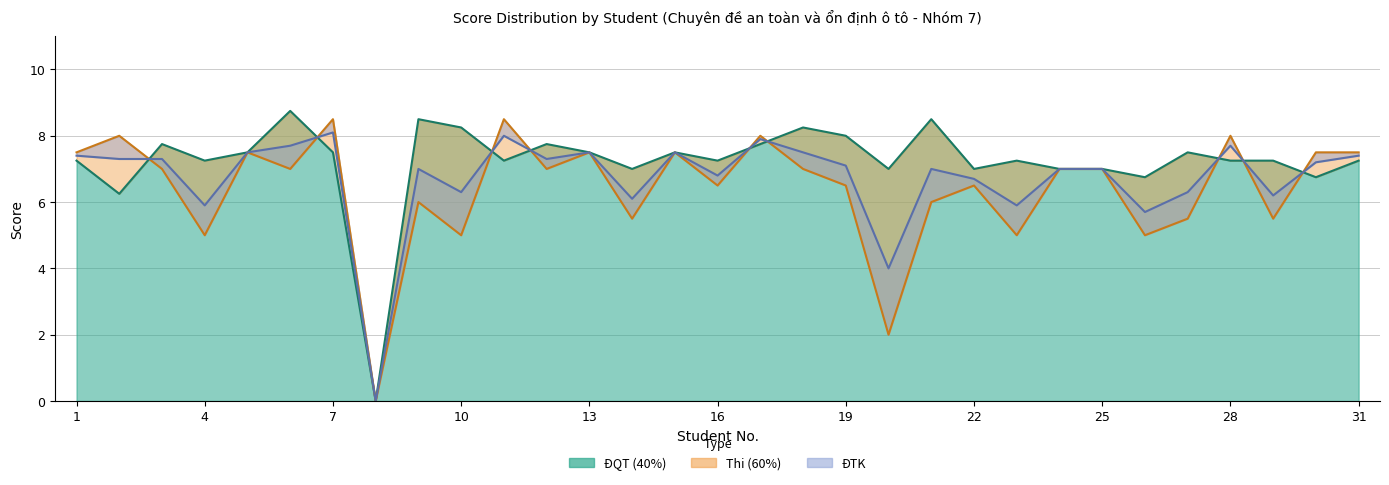

Reading left to right, list all the values displayed in this chart.

ĐQT (40%): 1=7.2	2=6.2	3=7.8	4=7.2	5=7.5	6=8.8	7=7.5	8=0.0	9=8.5	10=8.2	11=7.2	12=7.8	13=7.5	14=7.0	15=7.5	16=7.2	17=7.8	18=8.2	19=8.0	20=7.0	21=8.5	22=7.0	23=7.2	24=7.0	25=7.0	26=6.8	27=7.5	28=7.2	29=7.2	30=6.8	31=7.2
Thi (60%): 1=7.5	2=8.0	3=7.0	4=5.0	5=7.5	6=7.0	7=8.5	8=0.0	9=6.0	10=5.0	11=8.5	12=7.0	13=7.5	14=5.5	15=7.5	16=6.5	17=8.0	18=7.0	19=6.5	20=2.0	21=6.0	22=6.5	23=5.0	24=7.0	25=7.0	26=5.0	27=5.5	28=8.0	29=5.5	30=7.5	31=7.5
ĐTK: 1=7.4	2=7.3	3=7.3	4=5.9	5=7.5	6=7.7	7=8.1	8=0.0	9=7.0	10=6.3	11=8.0	12=7.3	13=7.5	14=6.1	15=7.5	16=6.8	17=7.9	18=7.5	19=7.1	20=4.0	21=7.0	22=6.7	23=5.9	24=7.0	25=7.0	26=5.7	27=6.3	28=7.7	29=6.2	30=7.2	31=7.4